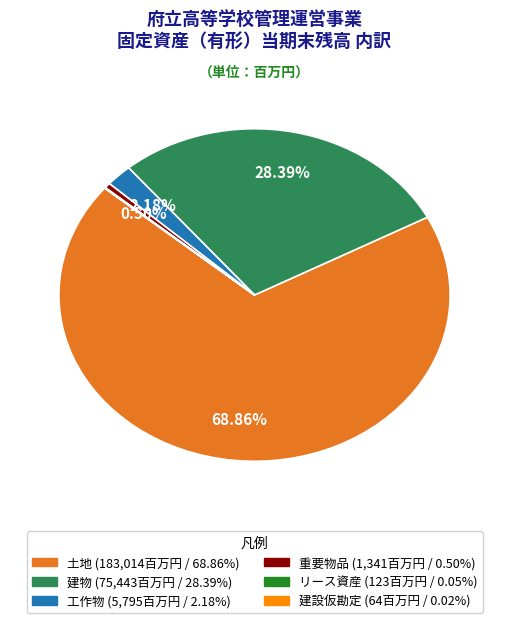

What percentage is NOT represented by 工作物?

97.8%